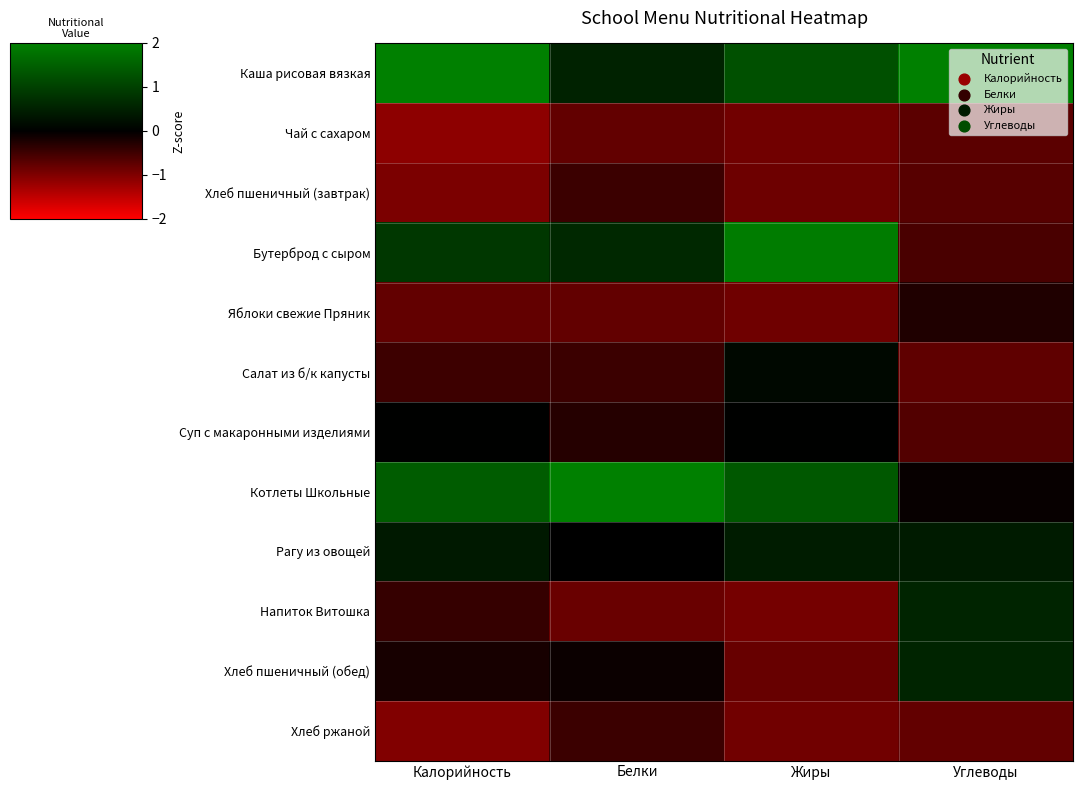

At how many categories does at least one series exceed 0?

4